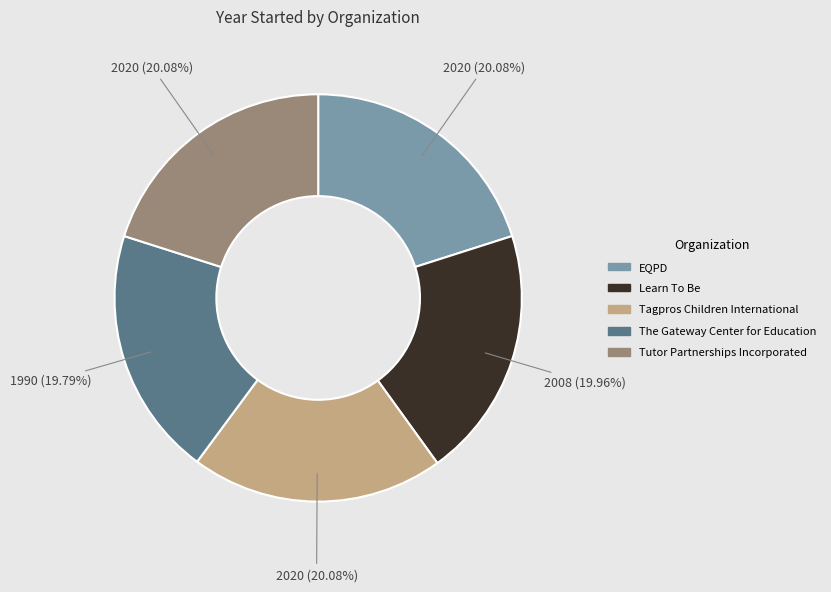

Count the number of slices in the pie.

5